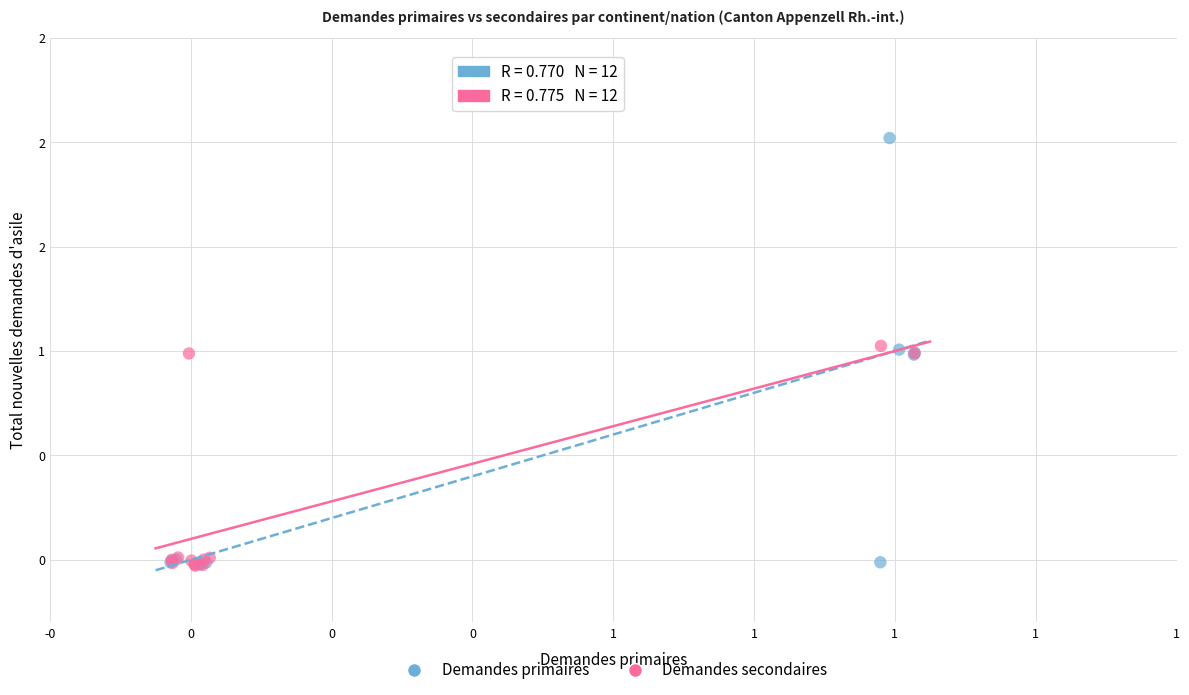

What are all the series names shown in the legend?

Demandes primaires, Demandes secondaires